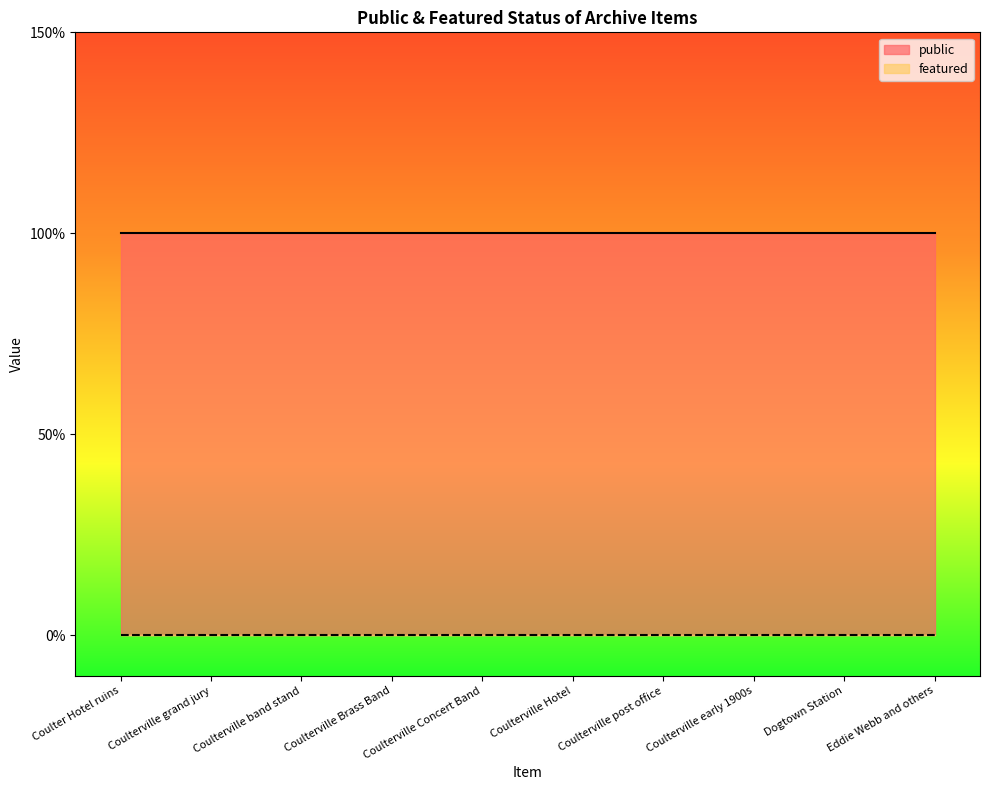

What is the minimum value for public?

1